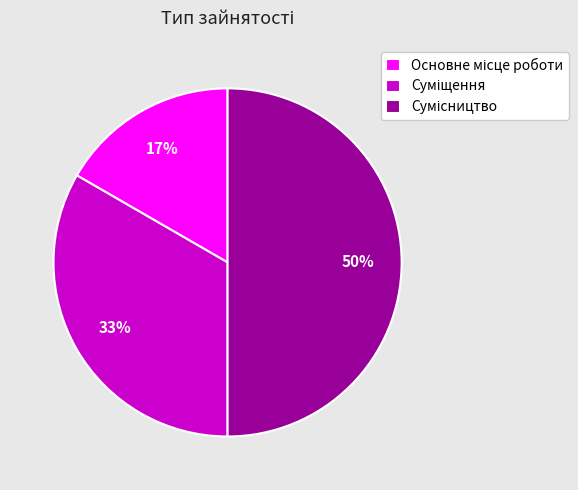

To the nearest percent, what is the average slice percentage?

33%